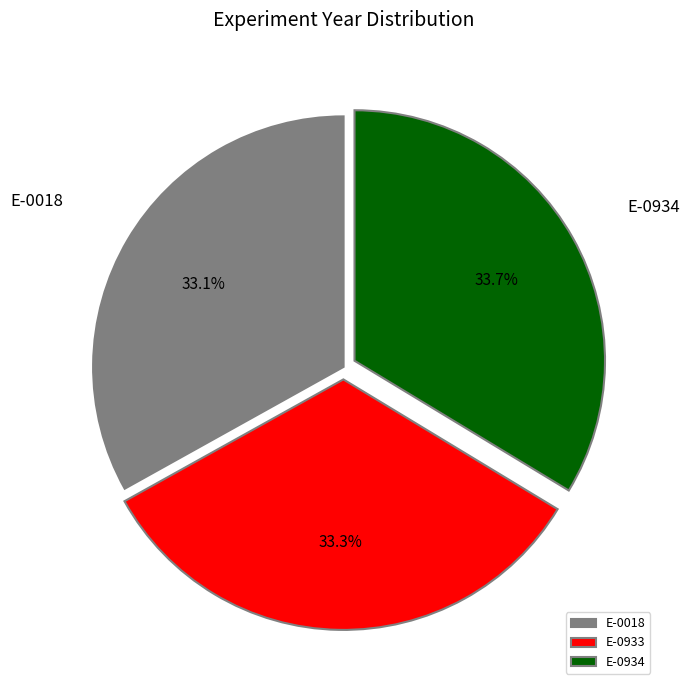

Combined, what portion of the pie is E-0933 and E-0934?

66.9%